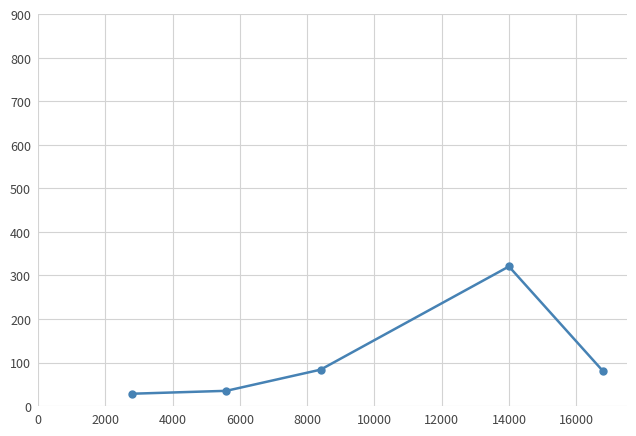

How many points are higher than both their immediate neighbors (excluding endpoints)?

1